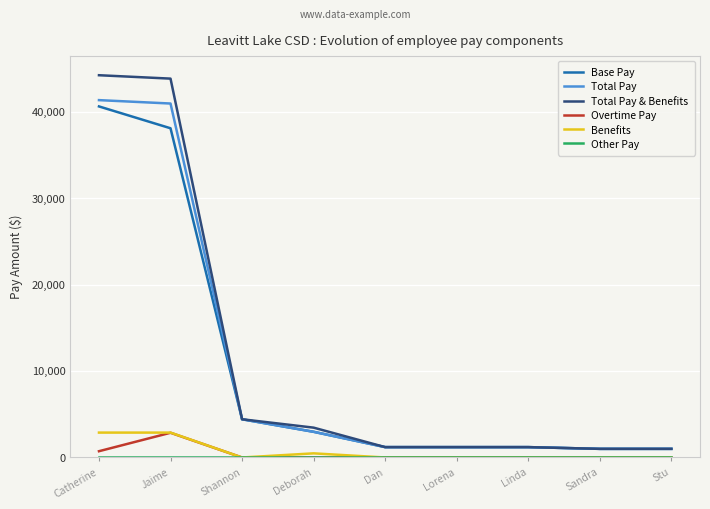

Is it true that Overtime Pay equals 0 at Dan?

True